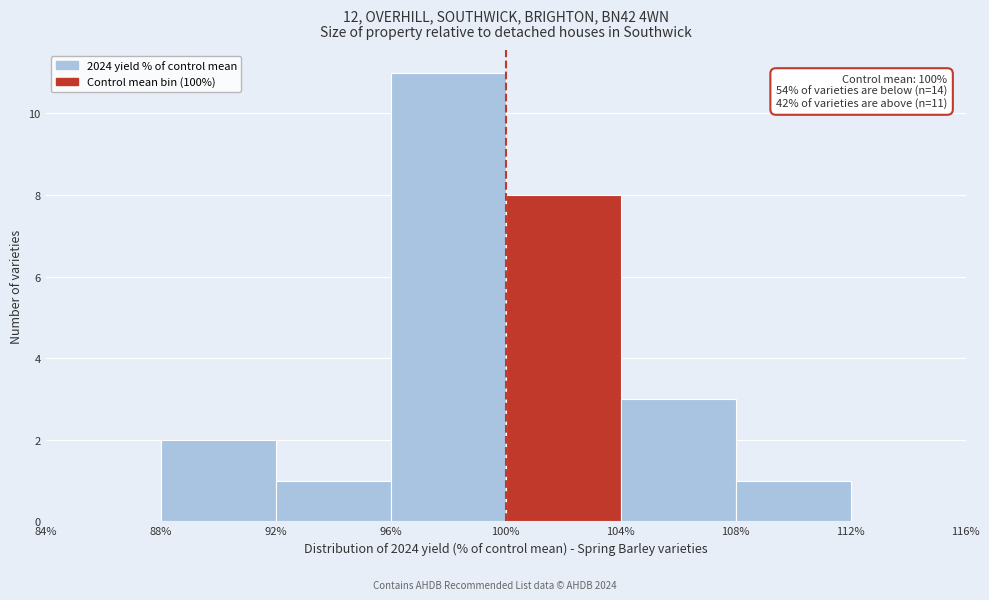

Which range on the x-axis has the tallest bar?

96% to 100%